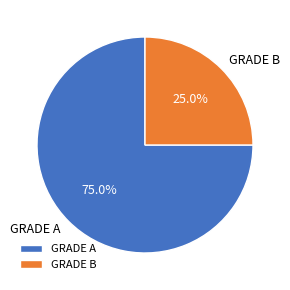

How many slices are in this pie chart?

2